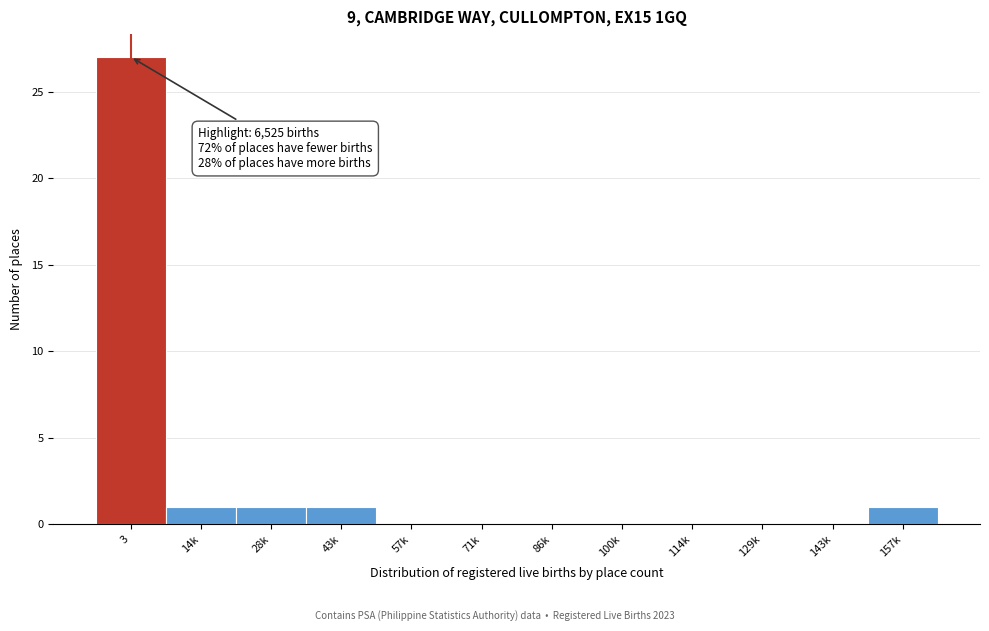

Reading right to left, list all the values displayed in this chart.

157k=1	143k=0	129k=0	114k=0	100k=0	86k=0	71k=0	57k=0	43k=1	28k=1	14k=1	3=27